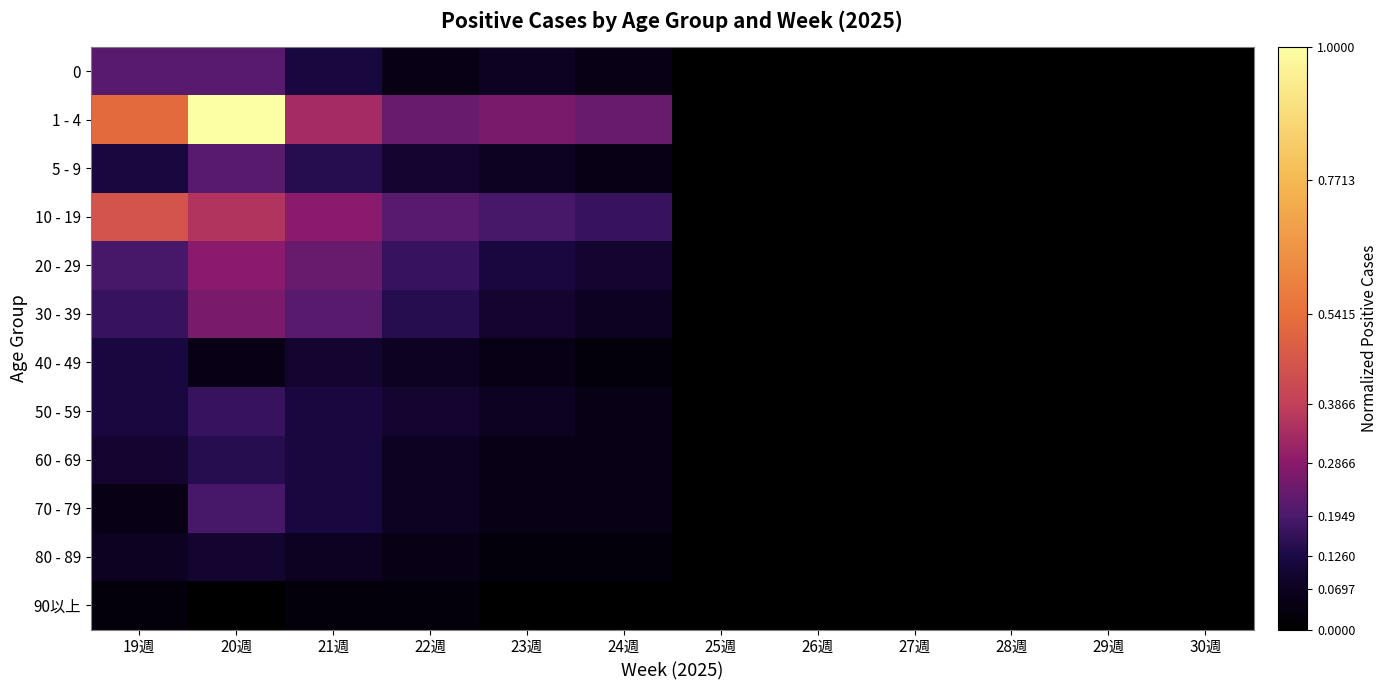

Reading left to right, extract all data points from this chart.

0: 19週=0.2	20週=0.2	21週=0.1	22週=0.0	23週=0.1	24週=0.0	25週=0.0	26週=0.0	27週=0.0	28週=0.0	29週=0.0	30週=0.0
1 - 4: 19週=0.5	20週=1.0	21週=0.3	22週=0.2	23週=0.3	24週=0.2	25週=0.0	26週=0.0	27週=0.0	28週=0.0	29週=0.0	30週=0.0
5 - 9: 19週=0.1	20週=0.2	21週=0.1	22週=0.1	23週=0.1	24週=0.0	25週=0.0	26週=0.0	27週=0.0	28週=0.0	29週=0.0	30週=0.0
10 - 19: 19週=0.5	20週=0.4	21週=0.3	22週=0.2	23週=0.2	24週=0.2	25週=0.0	26週=0.0	27週=0.0	28週=0.0	29週=0.0	30週=0.0
20 - 29: 19週=0.2	20週=0.3	21週=0.2	22週=0.2	23週=0.1	24週=0.1	25週=0.0	26週=0.0	27週=0.0	28週=0.0	29週=0.0	30週=0.0
30 - 39: 19週=0.2	20週=0.3	21週=0.2	22週=0.1	23週=0.1	24週=0.1	25週=0.0	26週=0.0	27週=0.0	28週=0.0	29週=0.0	30週=0.0
40 - 49: 19週=0.1	20週=0.0	21週=0.1	22週=0.1	23週=0.0	24週=0.0	25週=0.0	26週=0.0	27週=0.0	28週=0.0	29週=0.0	30週=0.0
50 - 59: 19週=0.1	20週=0.2	21週=0.1	22週=0.1	23週=0.1	24週=0.0	25週=0.0	26週=0.0	27週=0.0	28週=0.0	29週=0.0	30週=0.0
60 - 69: 19週=0.1	20週=0.1	21週=0.1	22週=0.1	23週=0.0	24週=0.0	25週=0.0	26週=0.0	27週=0.0	28週=0.0	29週=0.0	30週=0.0
70 - 79: 19週=0.0	20週=0.2	21週=0.1	22週=0.1	23週=0.0	24週=0.0	25週=0.0	26週=0.0	27週=0.0	28週=0.0	29週=0.0	30週=0.0
80 - 89: 19週=0.1	20週=0.1	21週=0.1	22週=0.0	23週=0.0	24週=0.0	25週=0.0	26週=0.0	27週=0.0	28週=0.0	29週=0.0	30週=0.0
90以上: 19週=0.0	20週=0.0	21週=0.0	22週=0.0	23週=0.0	24週=0.0	25週=0.0	26週=0.0	27週=0.0	28週=0.0	29週=0.0	30週=0.0